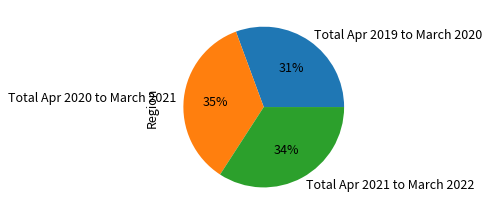

Is the sum of Total Apr 2020 to March 2021 and Total Apr 2019 to March 2020 greater than half?

Yes